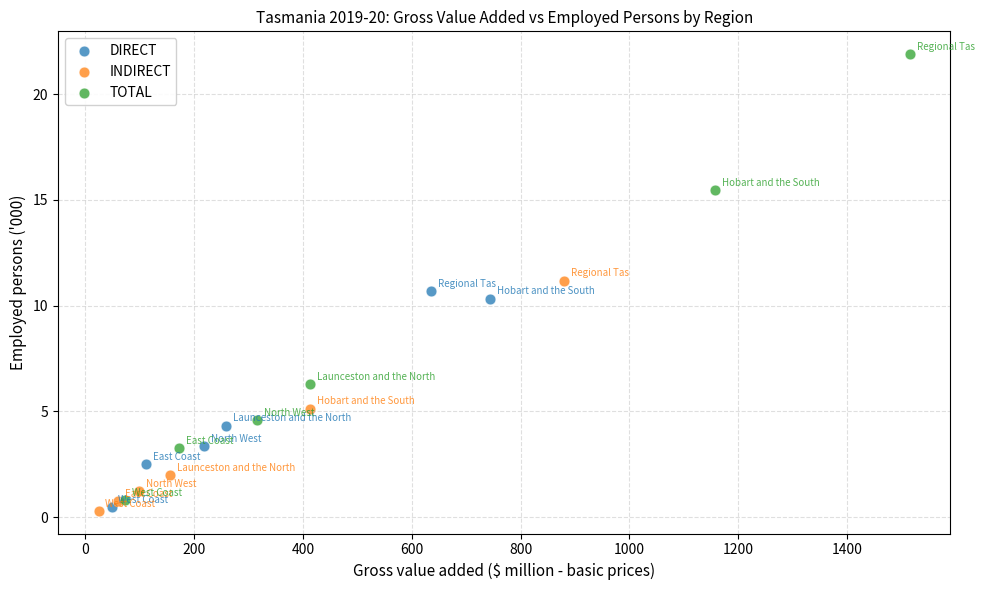

Which series reaches the maximum Y coordinate?

TOTAL